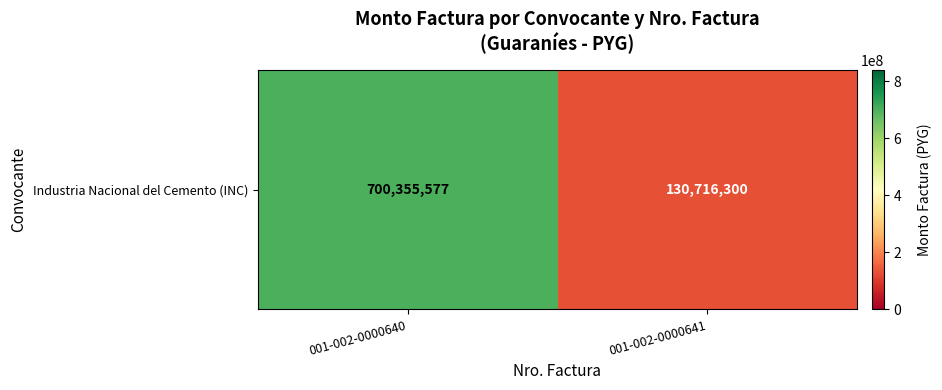

Rank the categories by value from lowest to highest.

001-002-0000641, 001-002-0000640